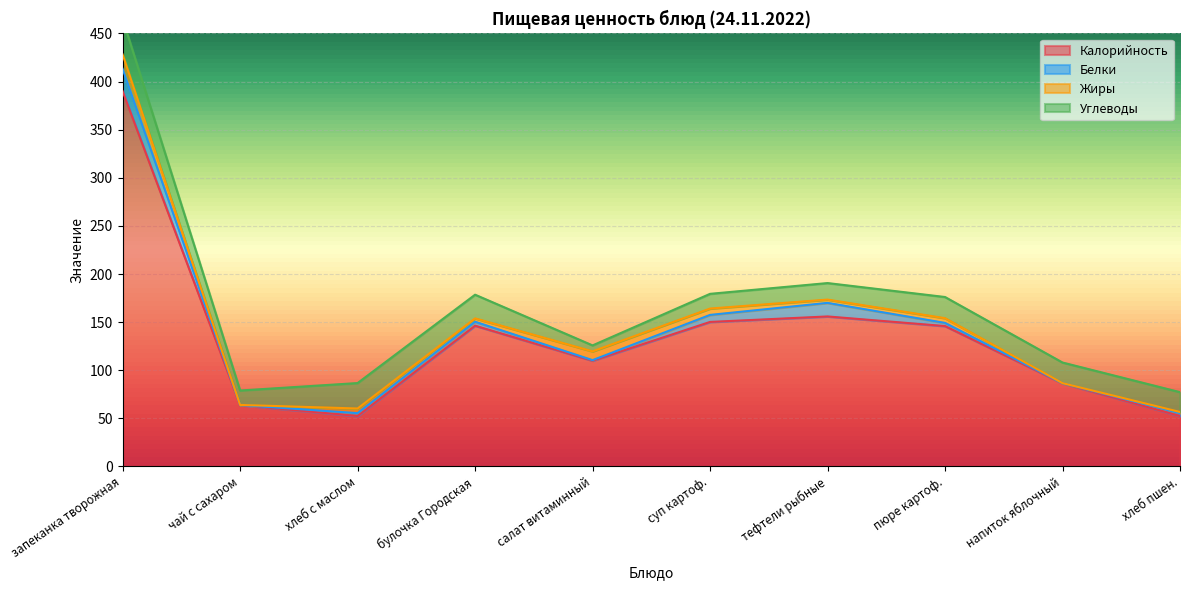

What is the value of the Калорийность point at the 3rd from the left?

52.4